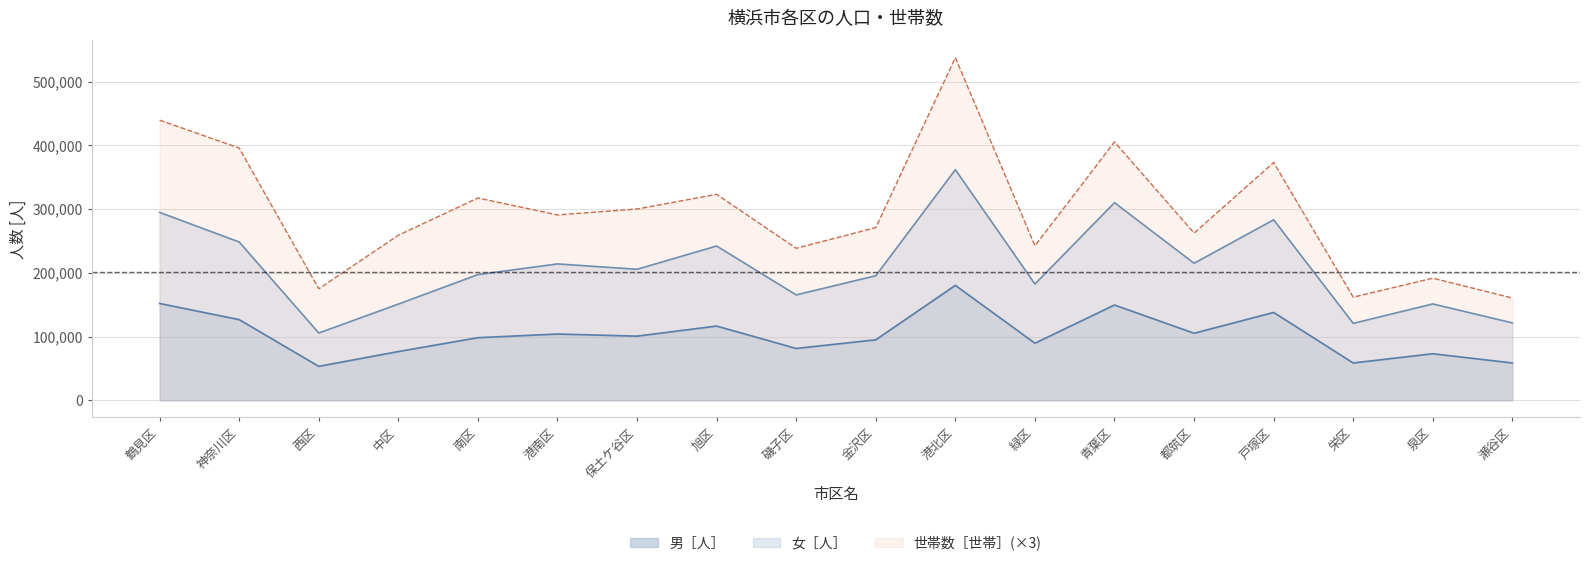

Which has a higher value, 都筑区 or 青葉区?

青葉区